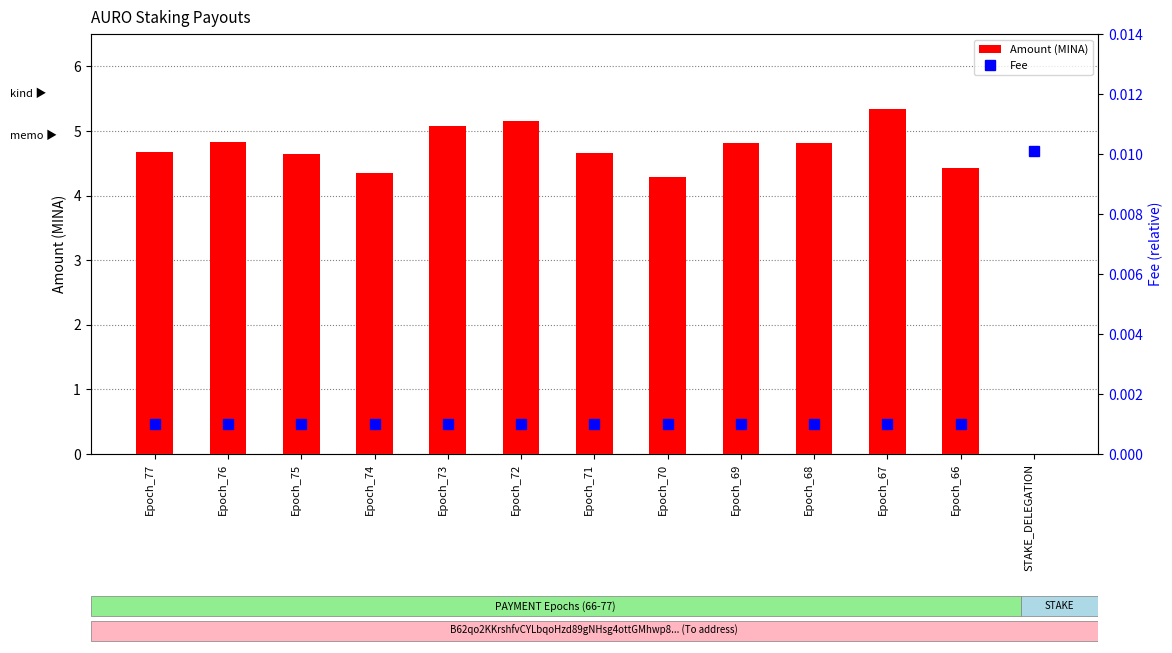

Which has a higher value, Epoch_76 or Epoch_74?

Epoch_76